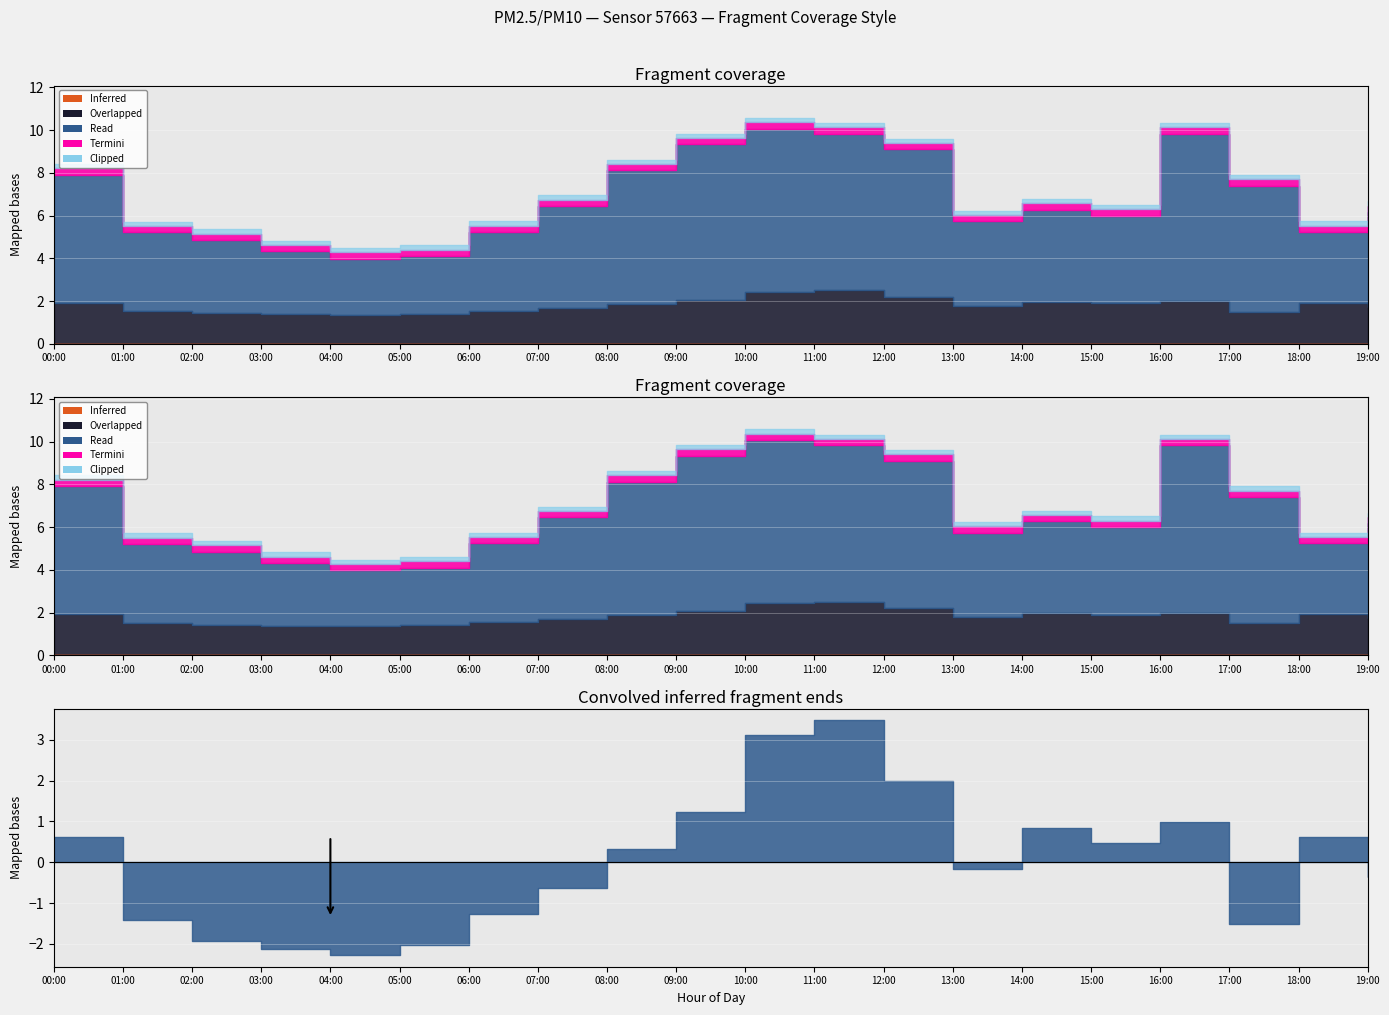

Rank the categories by P2 value from lowest to highest.

04:00, 03:00, 05:00, 02:00, 17:00, 01:00, 06:00, 07:00, 19:00, 13:00, 08:00, 15:00, 00:00, 18:00, 14:00, 16:00, 09:00, 12:00, 10:00, 11:00